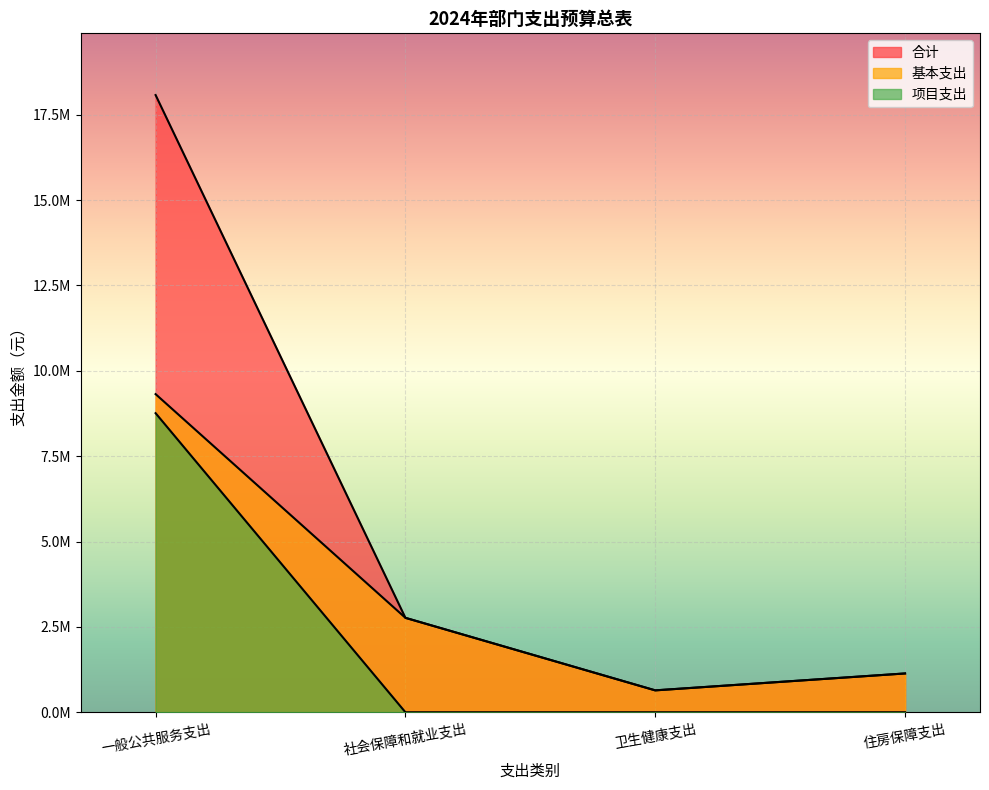

Reading left to right, extract all data points from this chart.

合计: 一般公共服务支出=18077700.2	社会保障和就业支出=2765500.6	卫生健康支出=641128.6	住房保障支出=1136388.0
基本支出: 一般公共服务支出=9318011.2	社会保障和就业支出=2765500.6	卫生健康支出=641128.6	住房保障支出=1136388.0
项目支出: 一般公共服务支出=8759689.0	社会保障和就业支出=0.0	卫生健康支出=0.0	住房保障支出=0.0